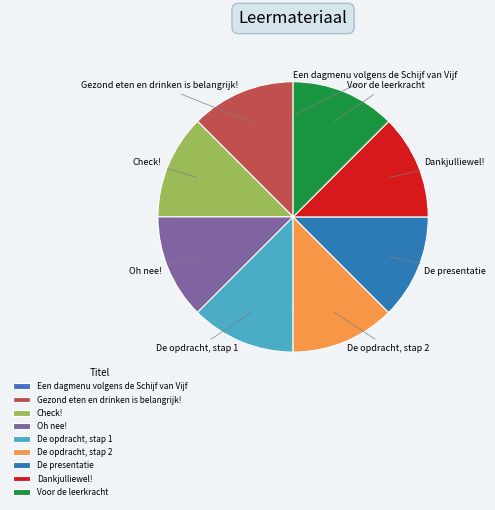

Is it true that De opdracht, stap 2 is 13% of the pie?

True